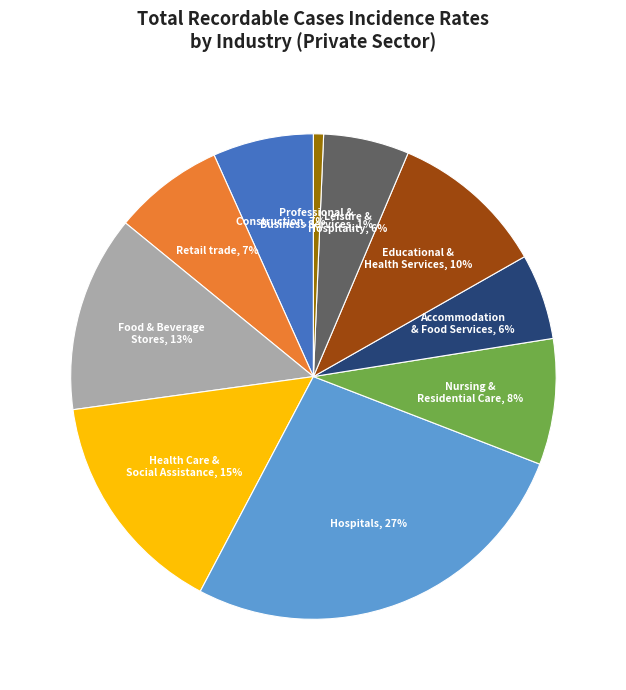

To the nearest percent, what is the difference between the largest and smallest slice percentages?

26%